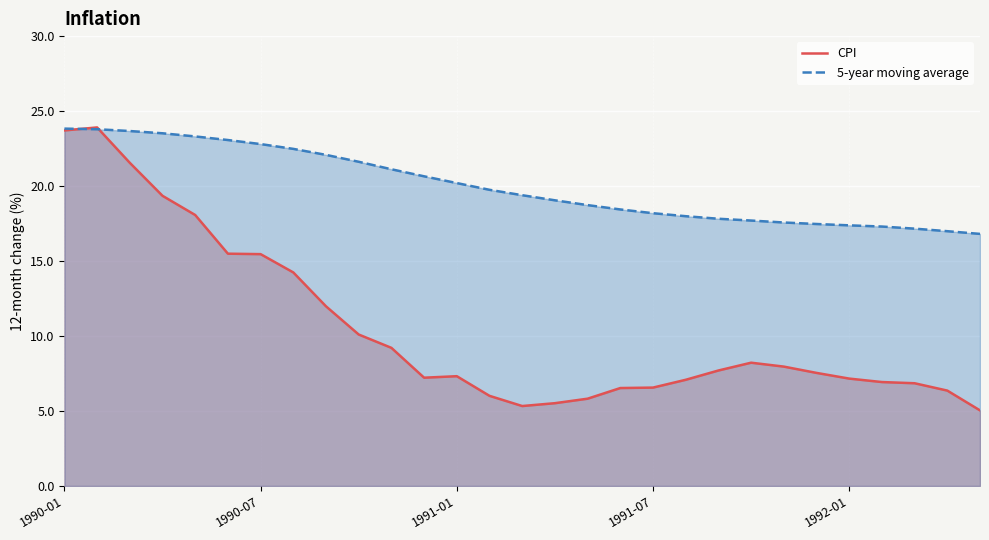

Rank the series by their maximum value, from highest to lowest.

CPI, 5-year moving average